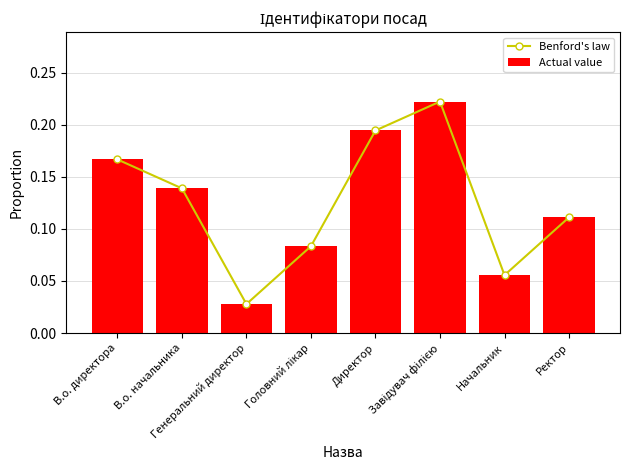

What is the approximate value of Benford's law at Завідувач філією?

0.2